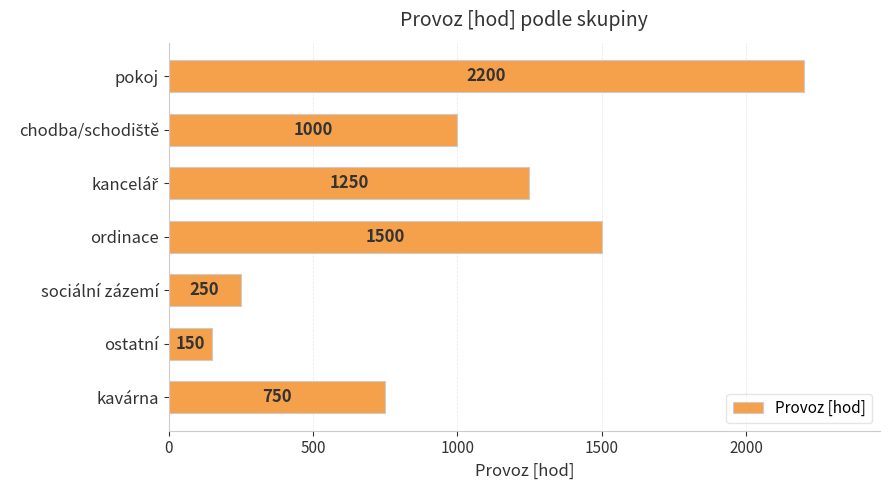

Approximately how many times larger is the value at kavárna compared to pokoj?

0.3